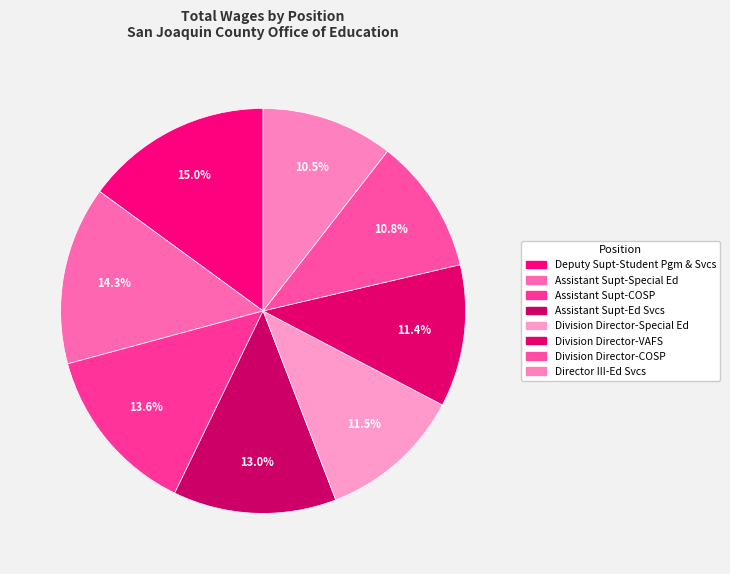

Which slice is the smallest?

Director III-Ed Svcs